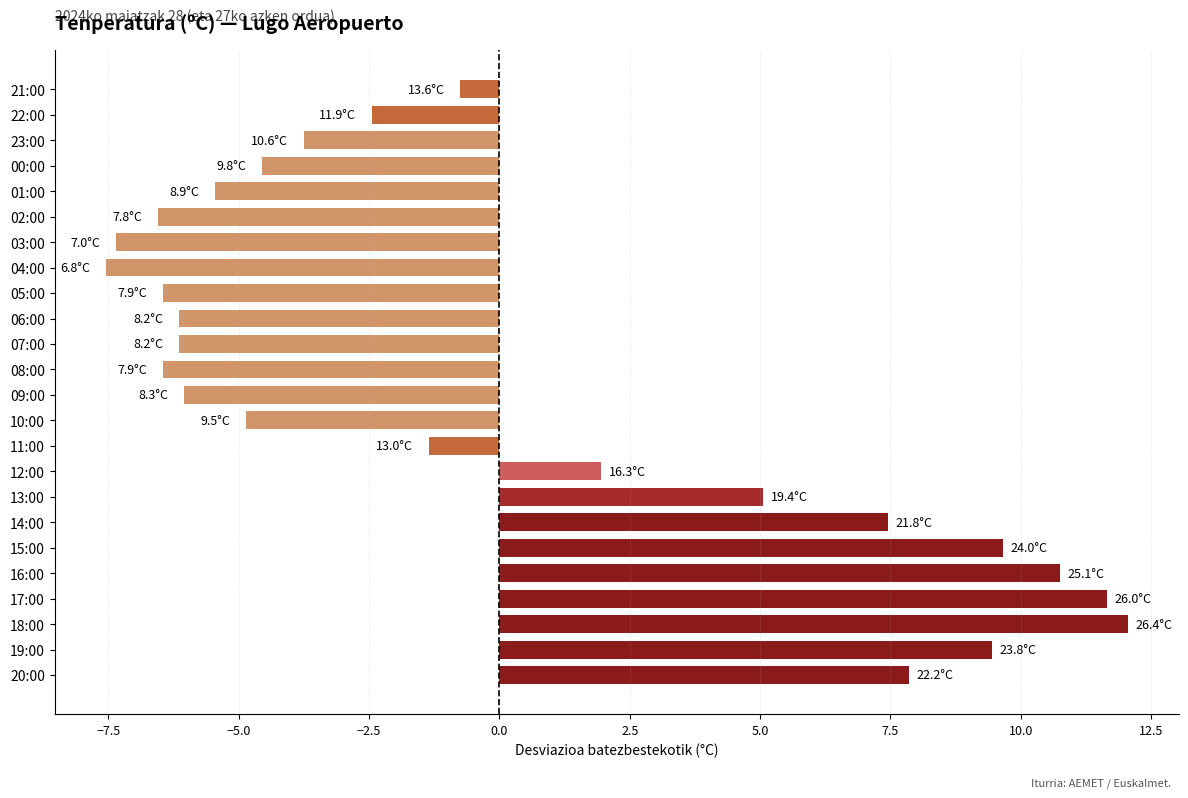

What is the difference between the maximum and minimum values?

19.6